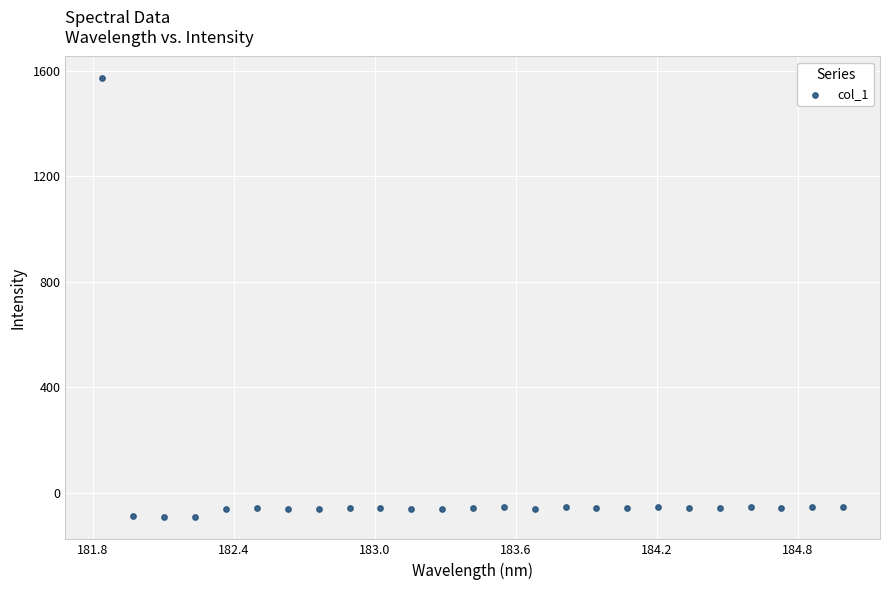

What is the range of Y values (max minus min)?

1665.3